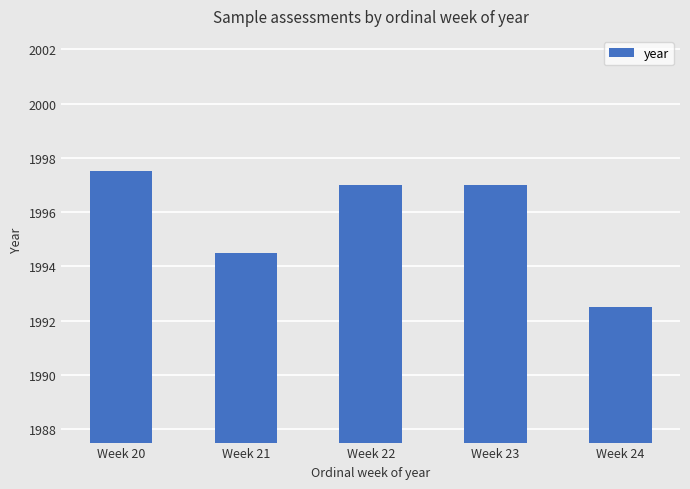

What is the sum of all values?

9978.5